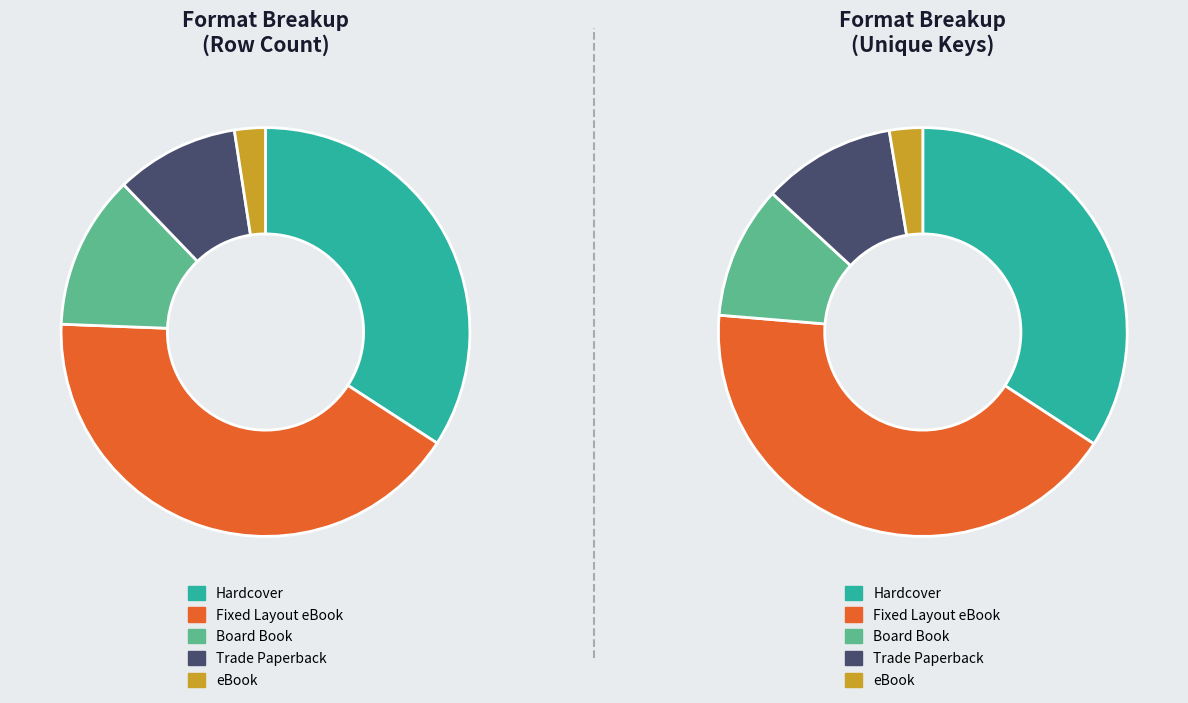

Combined, do eBook and Trade Paperback account for over 50%?

No